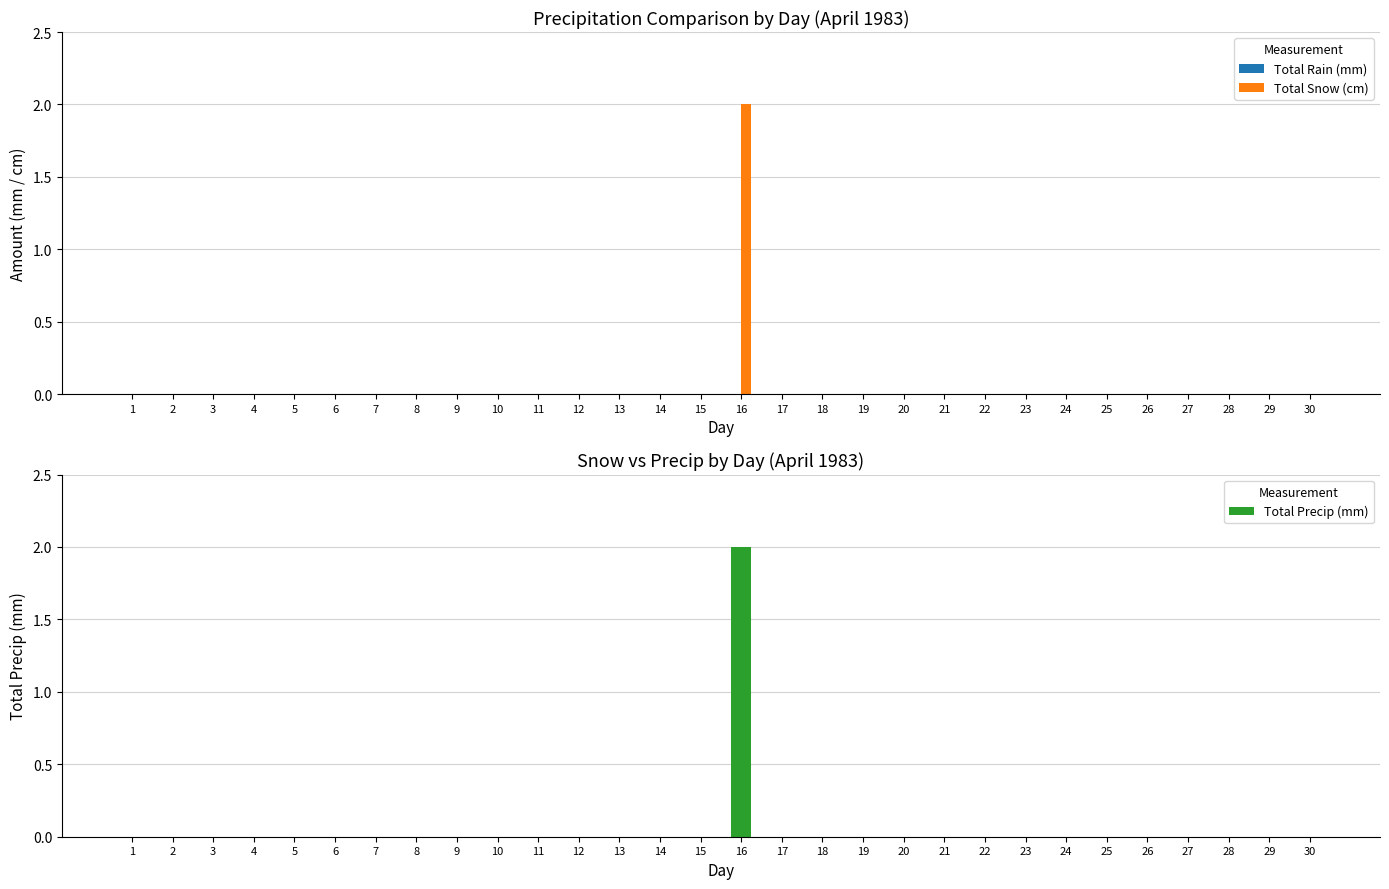

True or false: Total Precip (mm) has a value of 1 at 29.

False